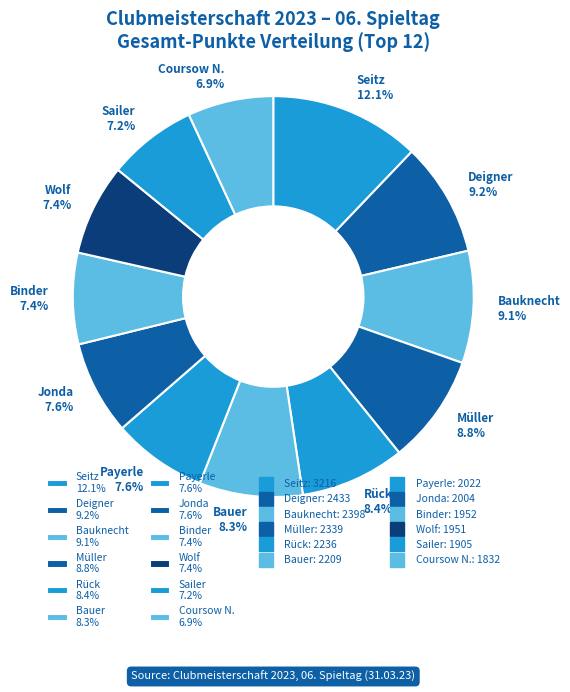

Which has a higher value, Jonda or Seitz?

Seitz